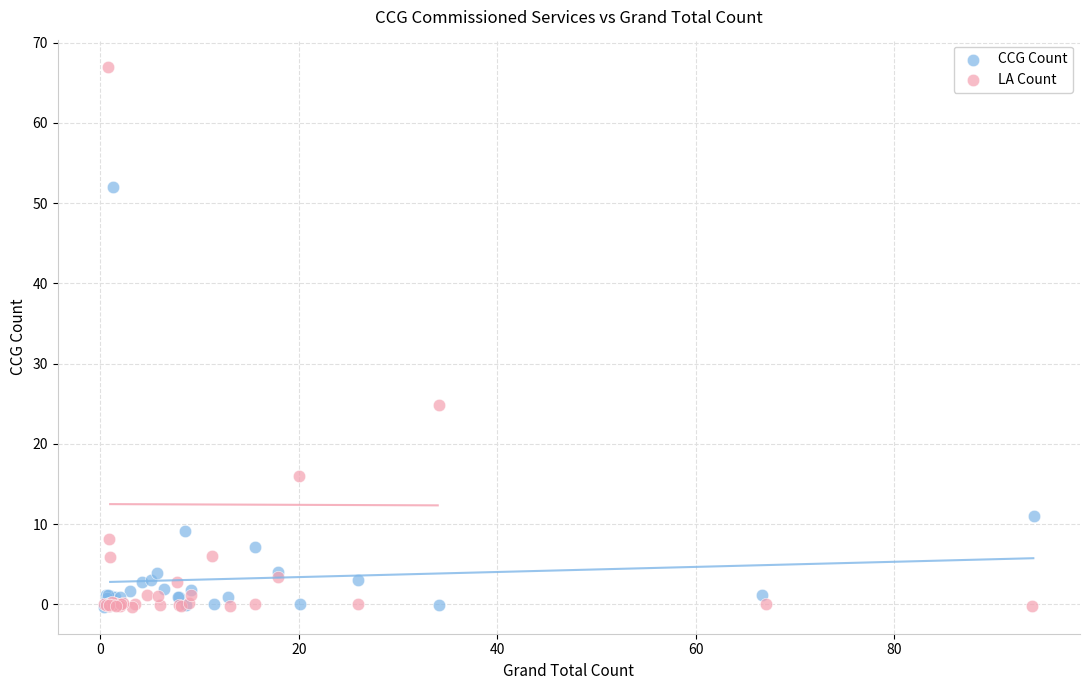

Which series contains the highest Y value?

LA Count